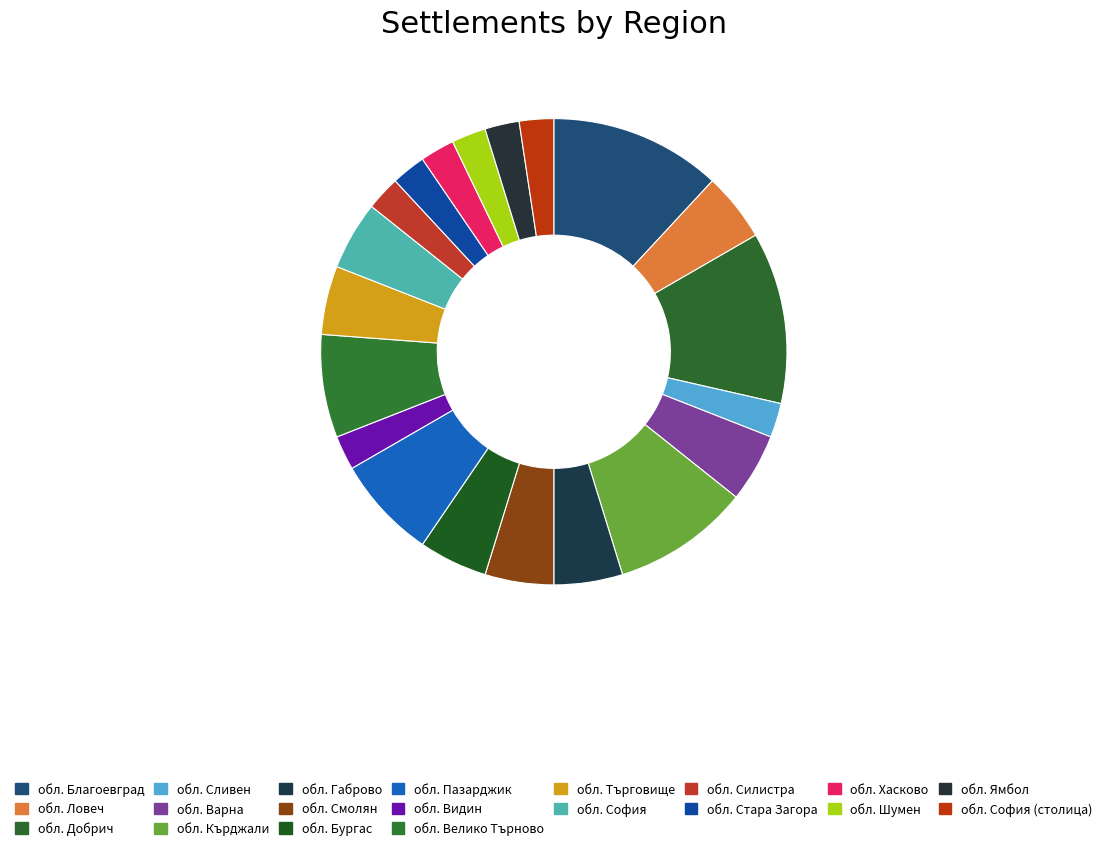

What portion of the pie excludes обл. Кърджали?

90.5%